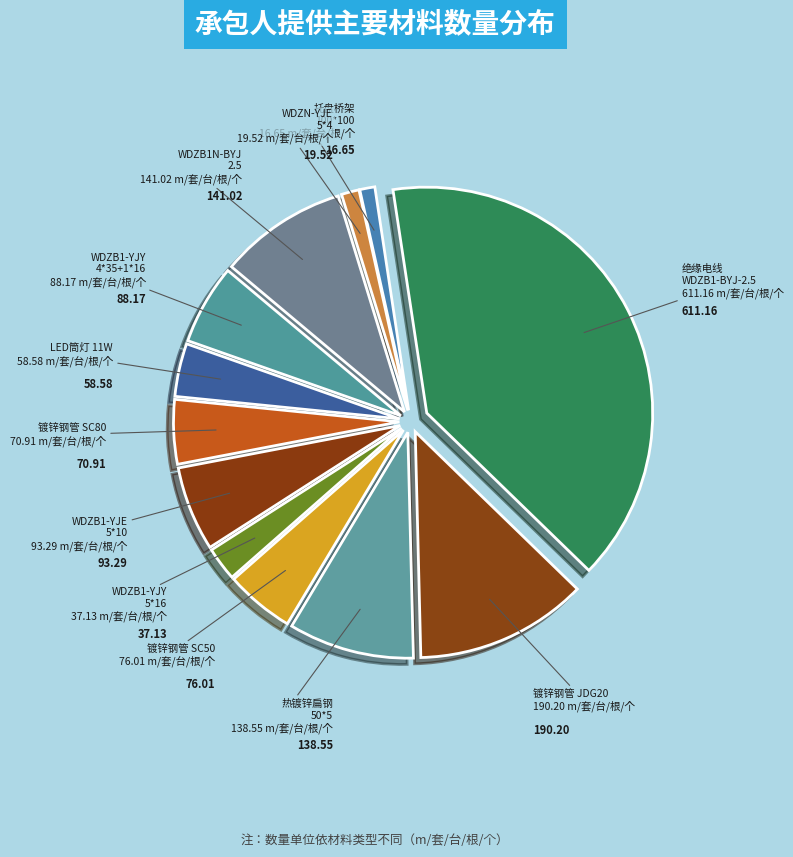

How many slices are in this pie chart?

12